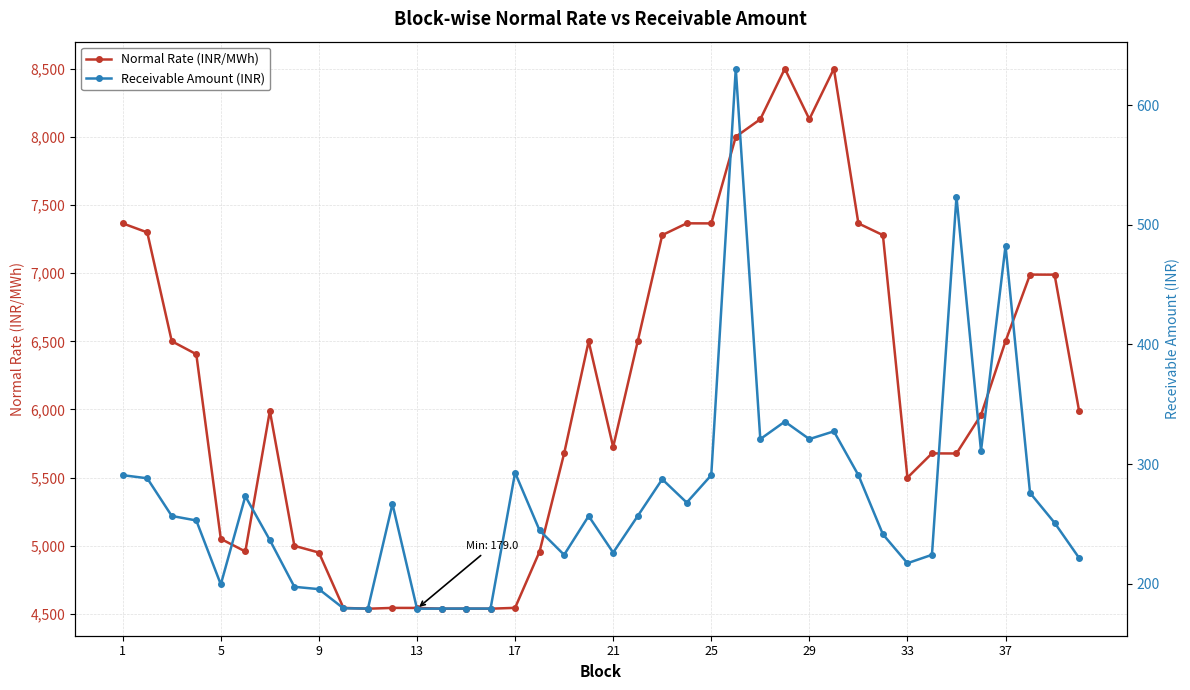

Rank the series by their average value, from highest to lowest.

Normal Rate (INR/MWh), Receivable Amount (INR)